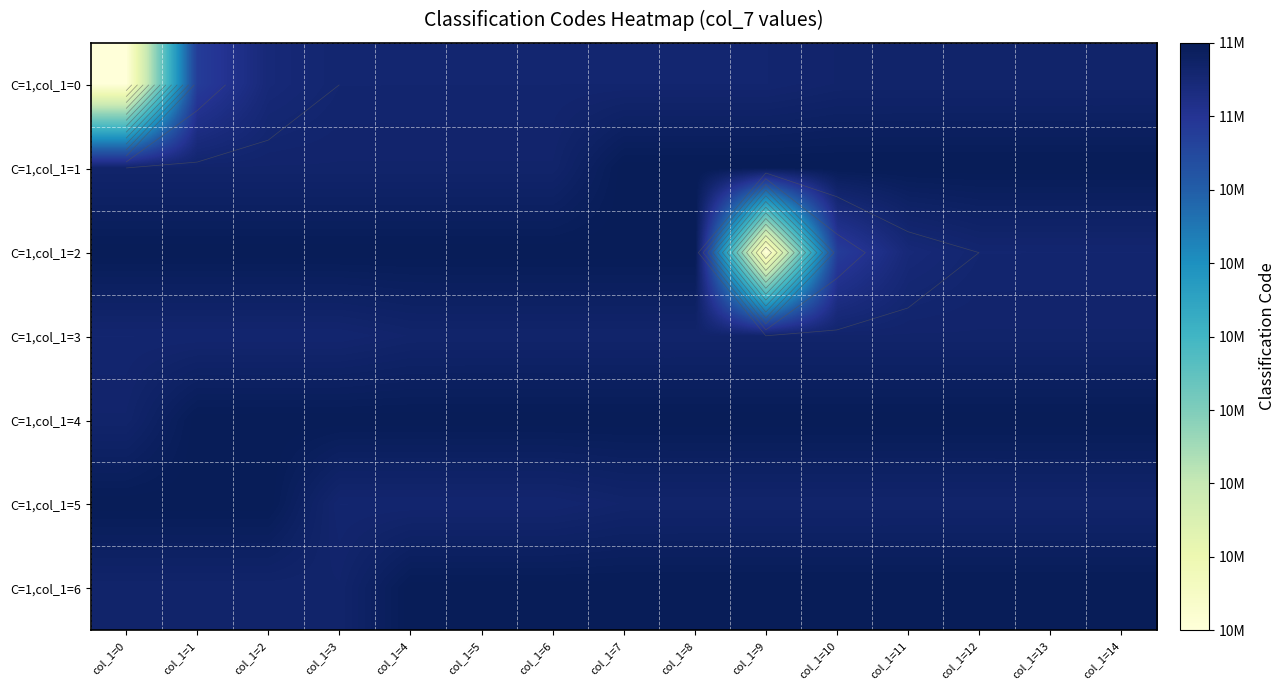

The value of C=1,col_1=0 at col_1=10 is 11130000. True or false?

True